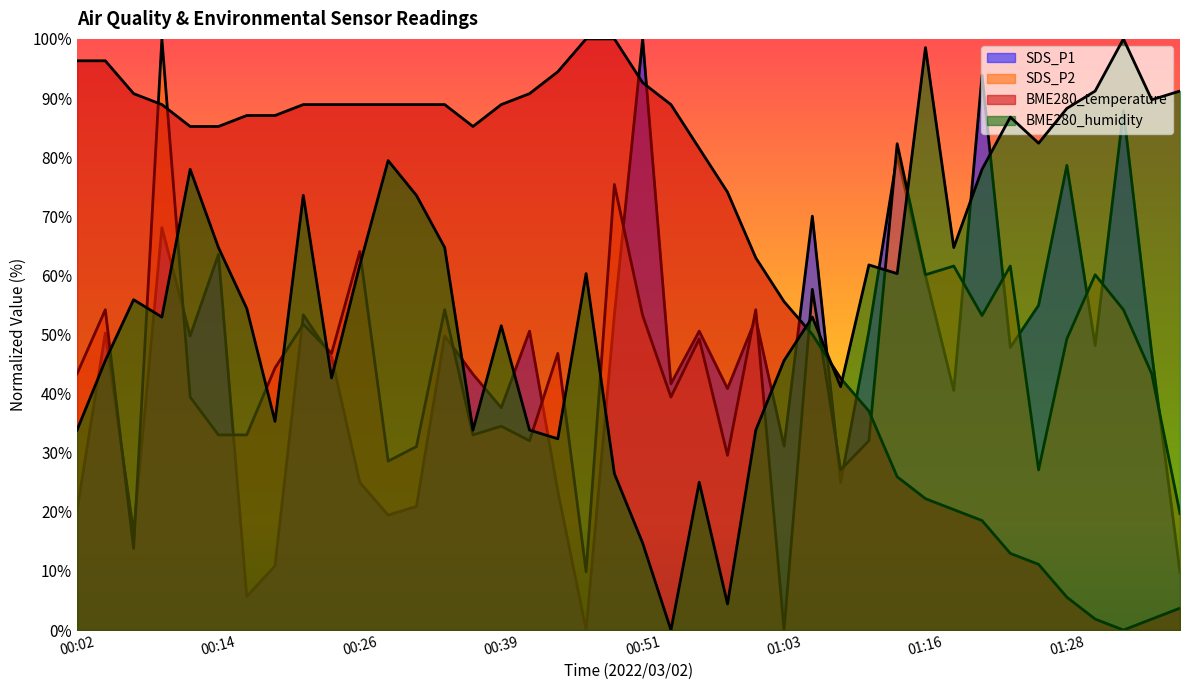

What is the label of the 16th point from the right?

01:01